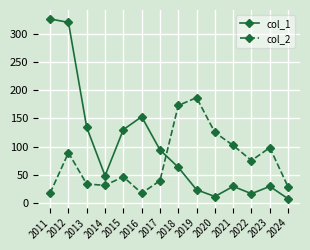

What is the value of the col_1 point at the 14th from the left?

7